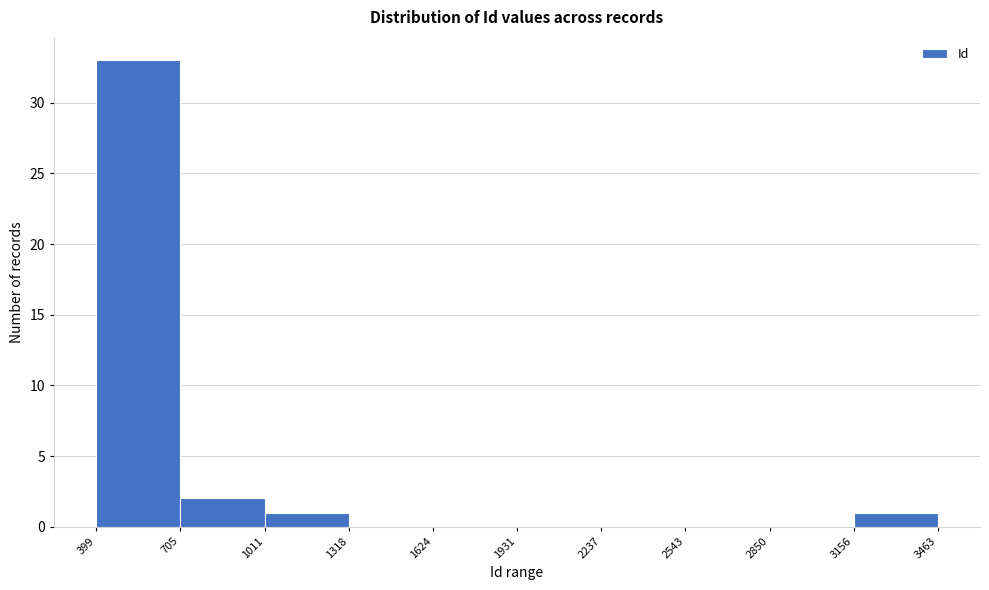

Over which range of the x-axis is the bar tallest?

399 to 705